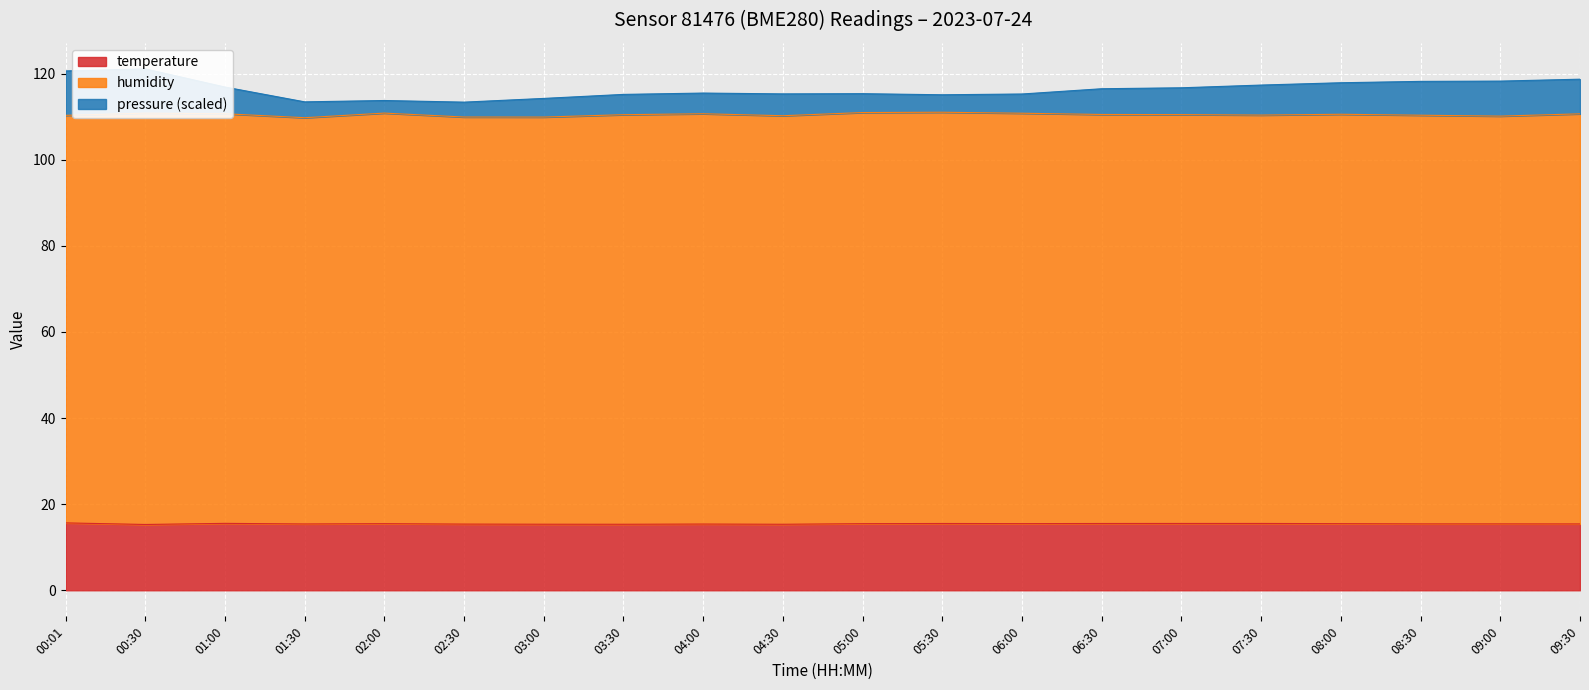

What is the difference between the maximum and minimum values in the pressure series?

7.7